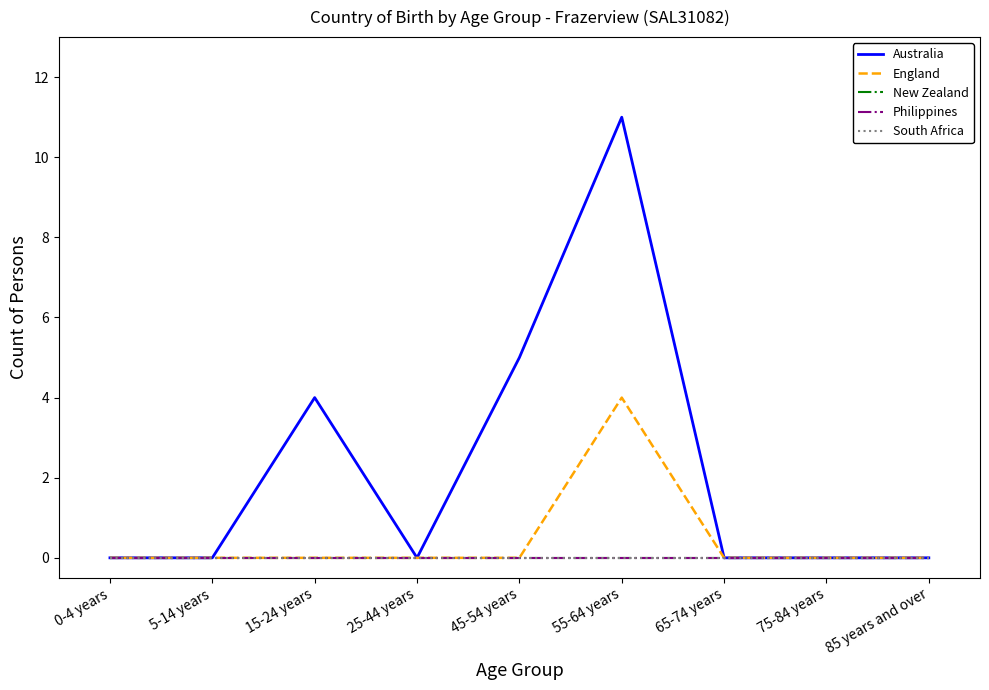

How many lines are shown in the chart?

5